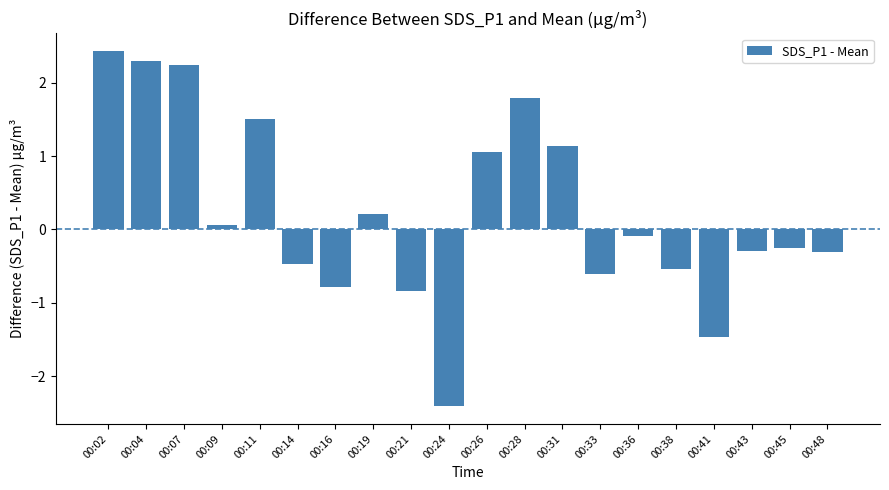

How many bars are there in total?

20